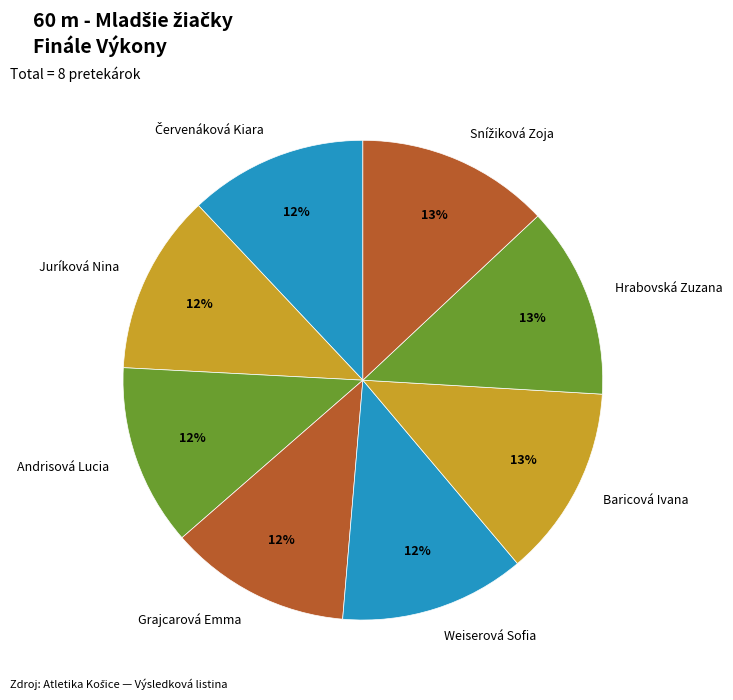

Does Hrabovská Zuzana represent more than half of the total?

No